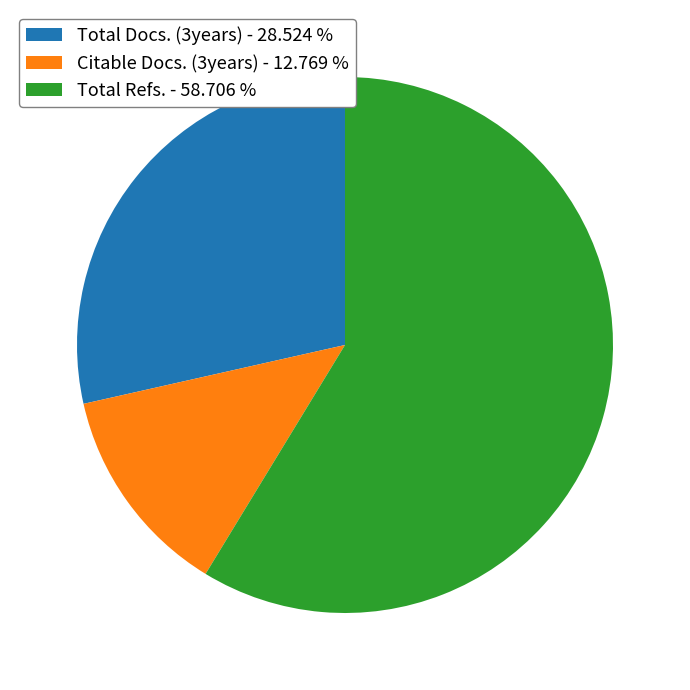

Combined, do Total Docs. (3years) - 28.524 % and Citable Docs. (3years) - 12.769 % account for over 50%?

No